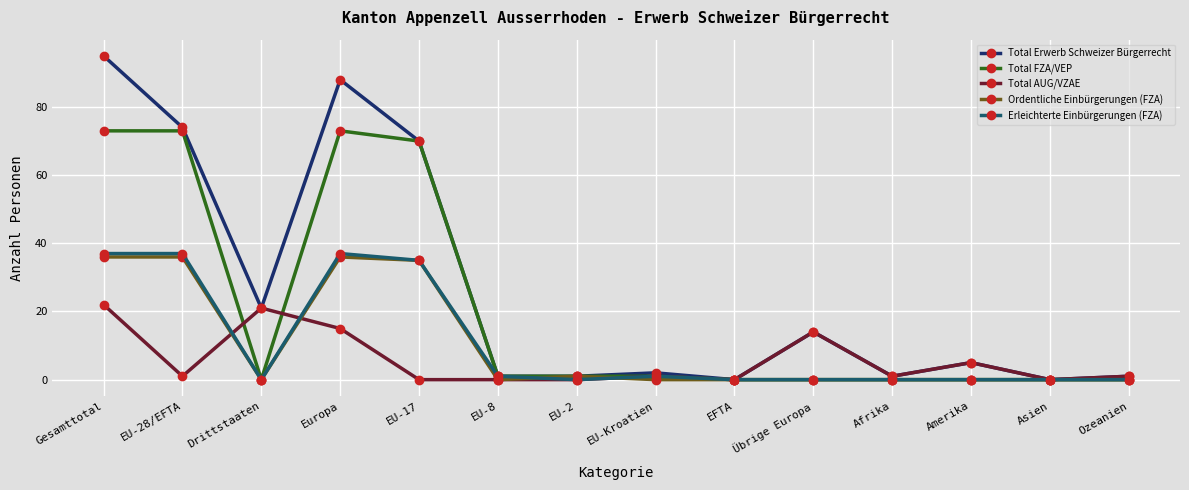

Which series has the largest range (max minus min)?

Total Erwerb Schweizer Bürgerrecht